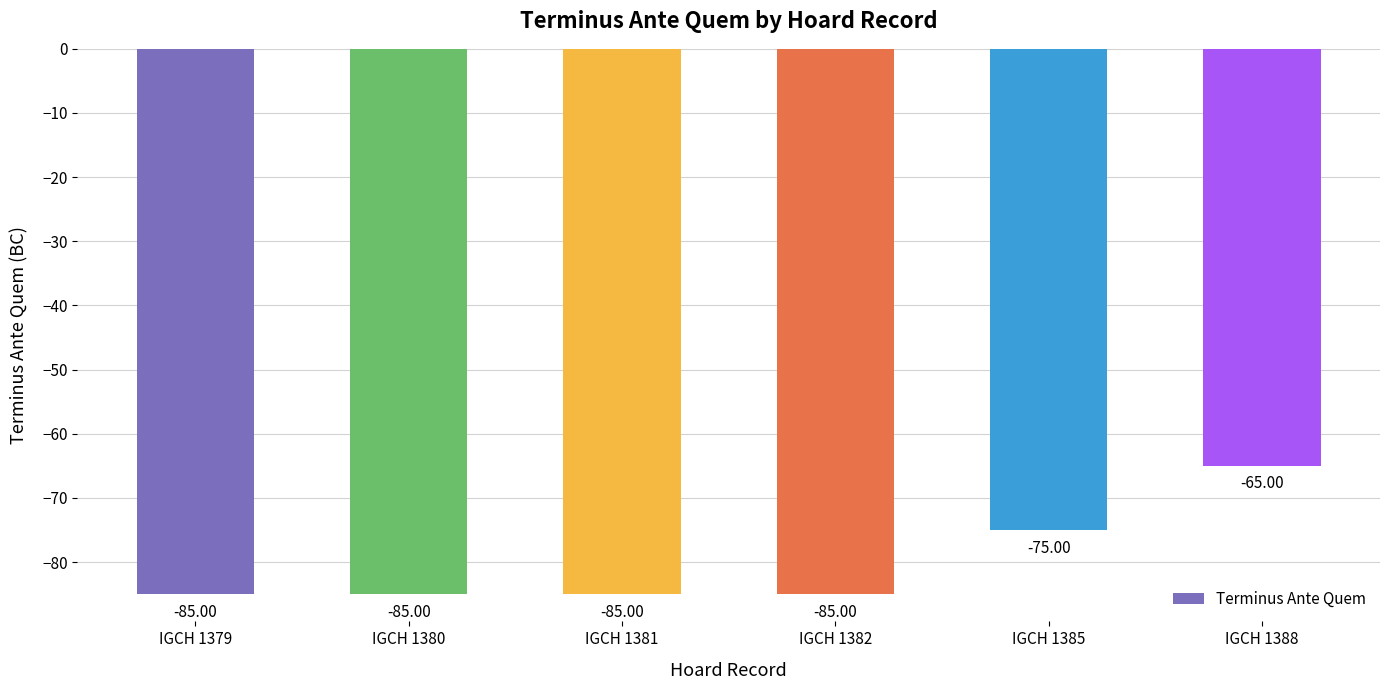

The value at IGCH 1388 is -65. True or false?

True